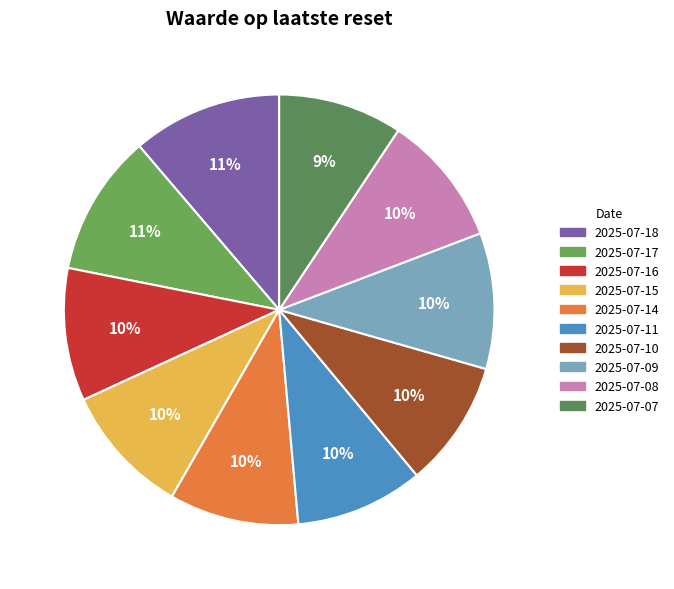

Combined, do 2025-07-10 and 2025-07-07 account for over 50%?

No